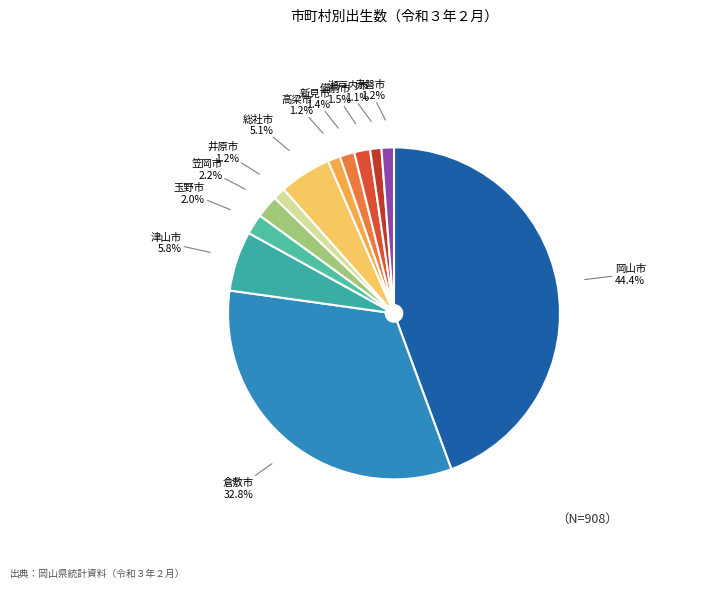

Count the number of slices in the pie.

12